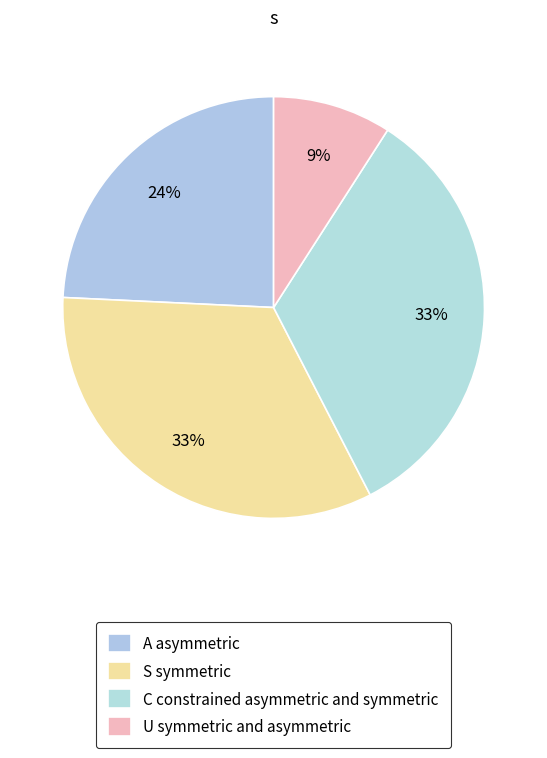

How many segments does this pie chart have?

4